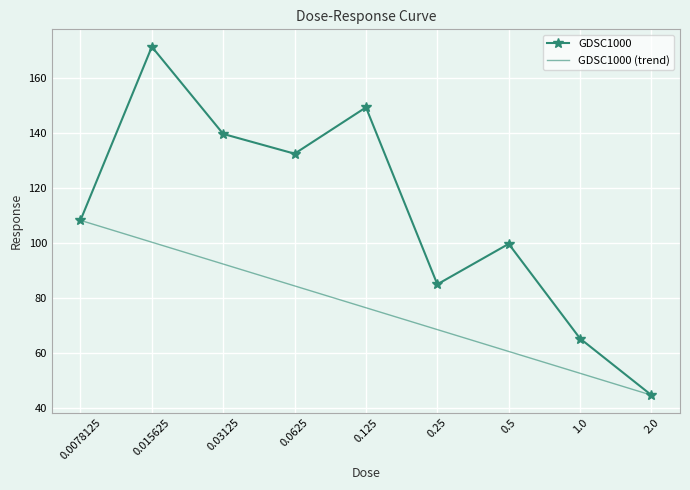

What is the difference between the maximum and minimum values?

126.6